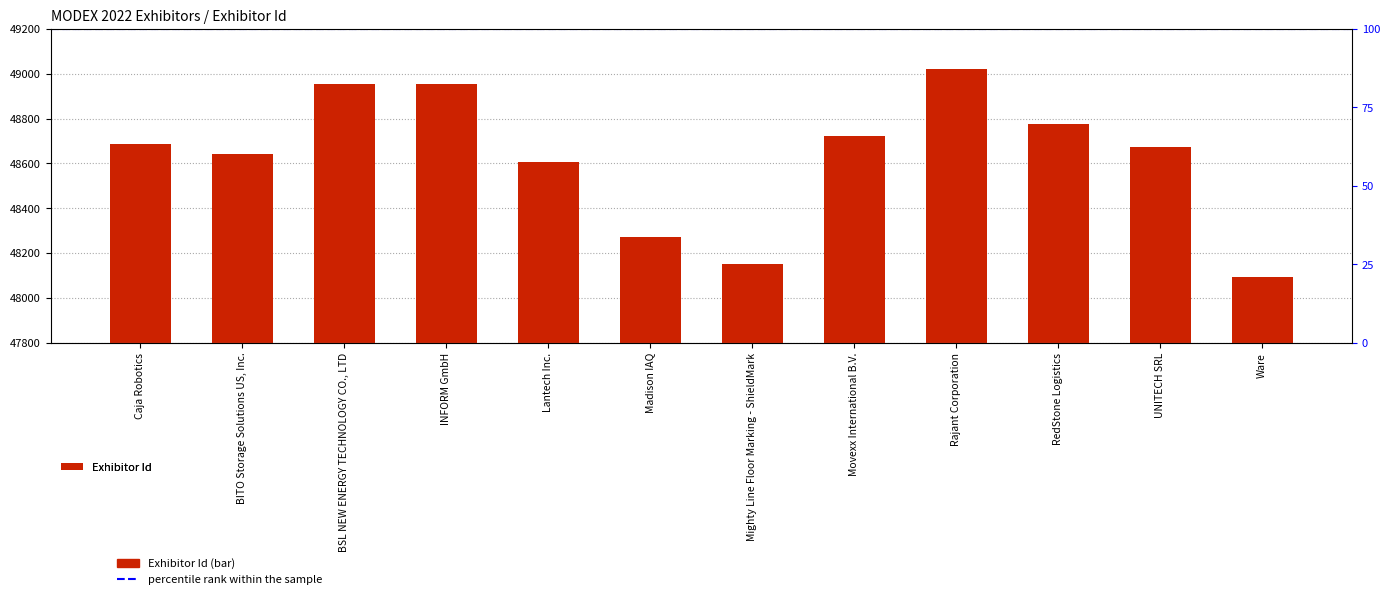

What is the difference between the second highest and minimum values?

862